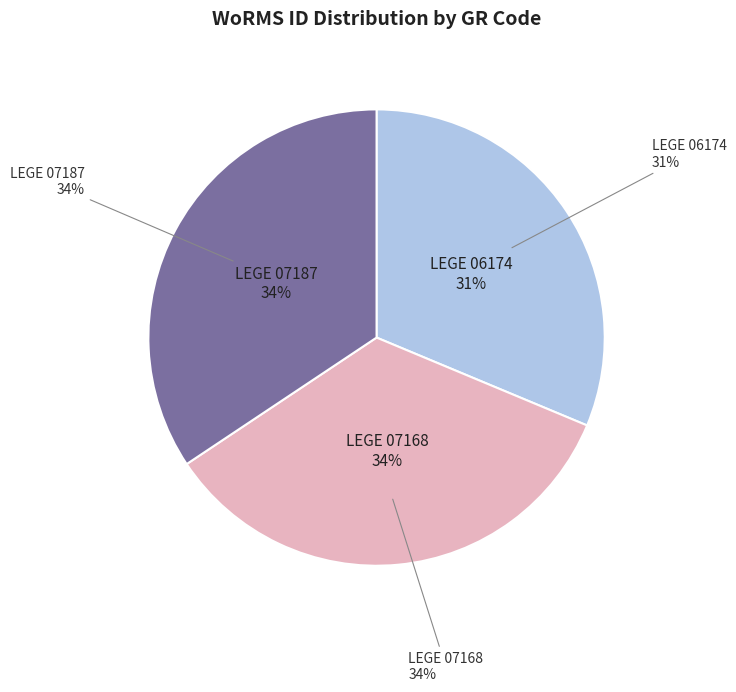

Does any single category account for the majority?

No